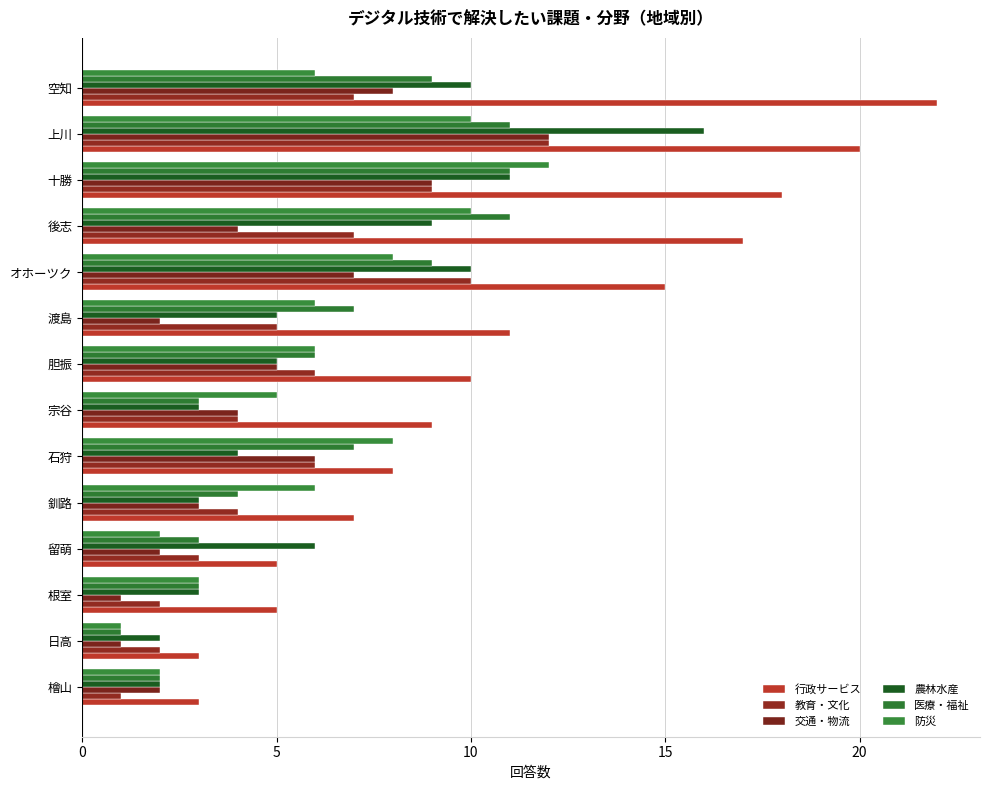

What is the difference between the maximum and minimum values in the 交通・物流 series?

11